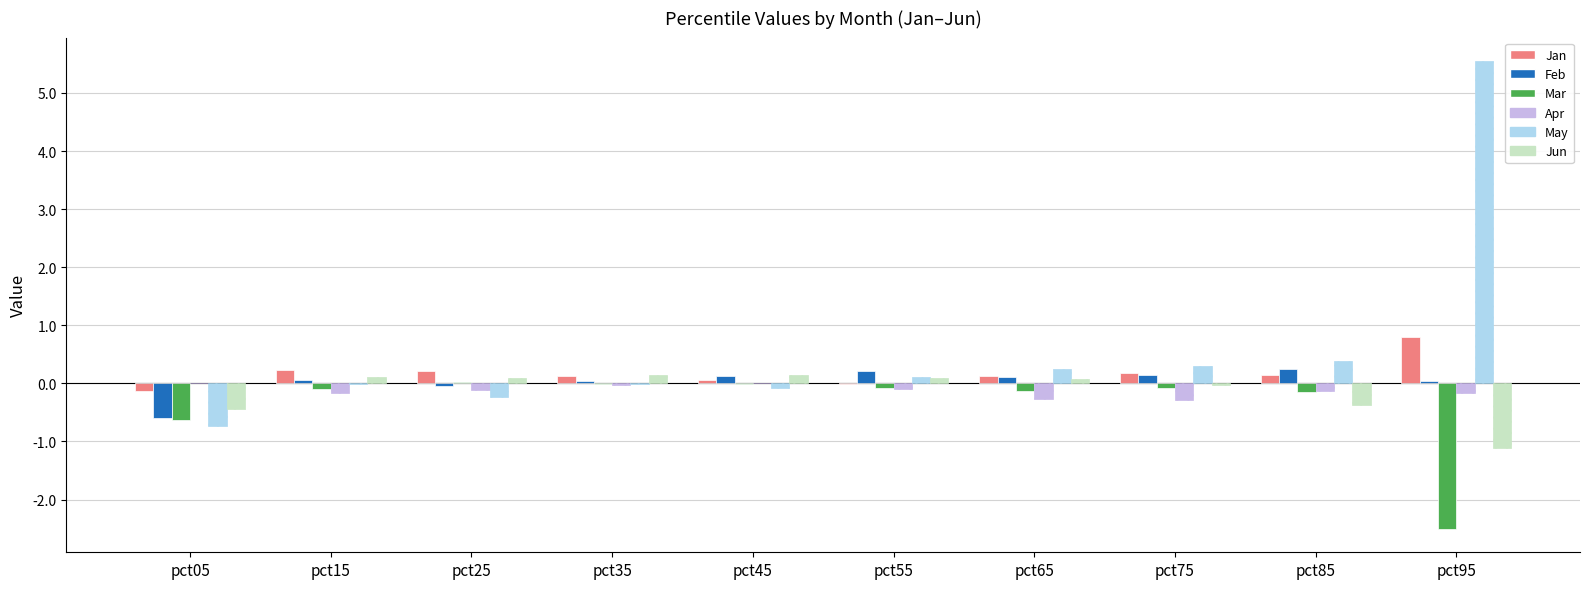

Which series has the largest total across all categories?

May